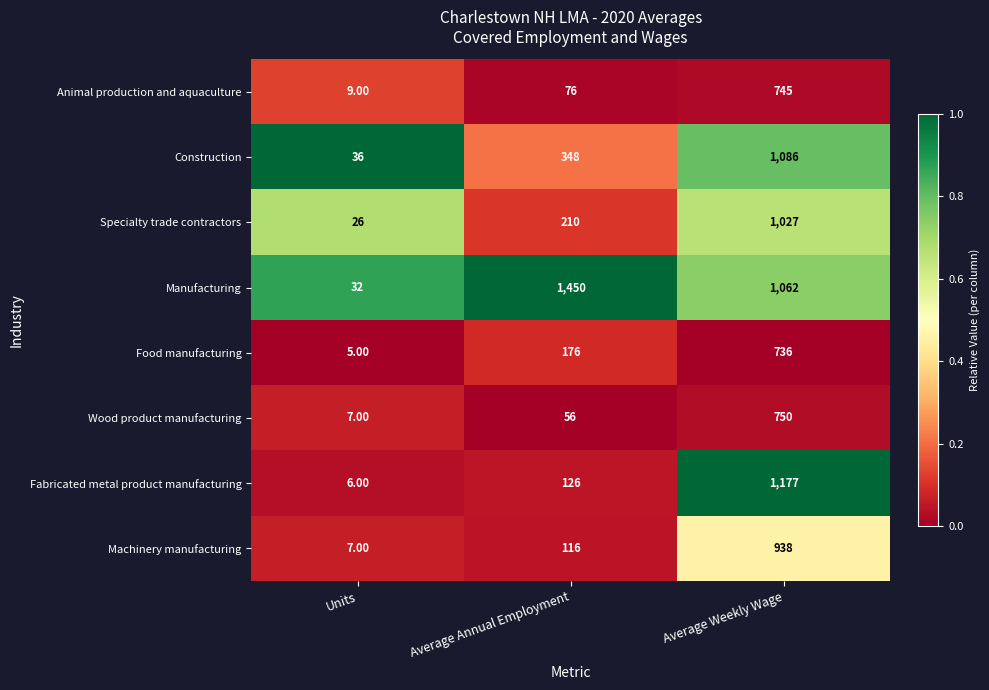

Which label corresponds to the smallest value in the chart?

Units